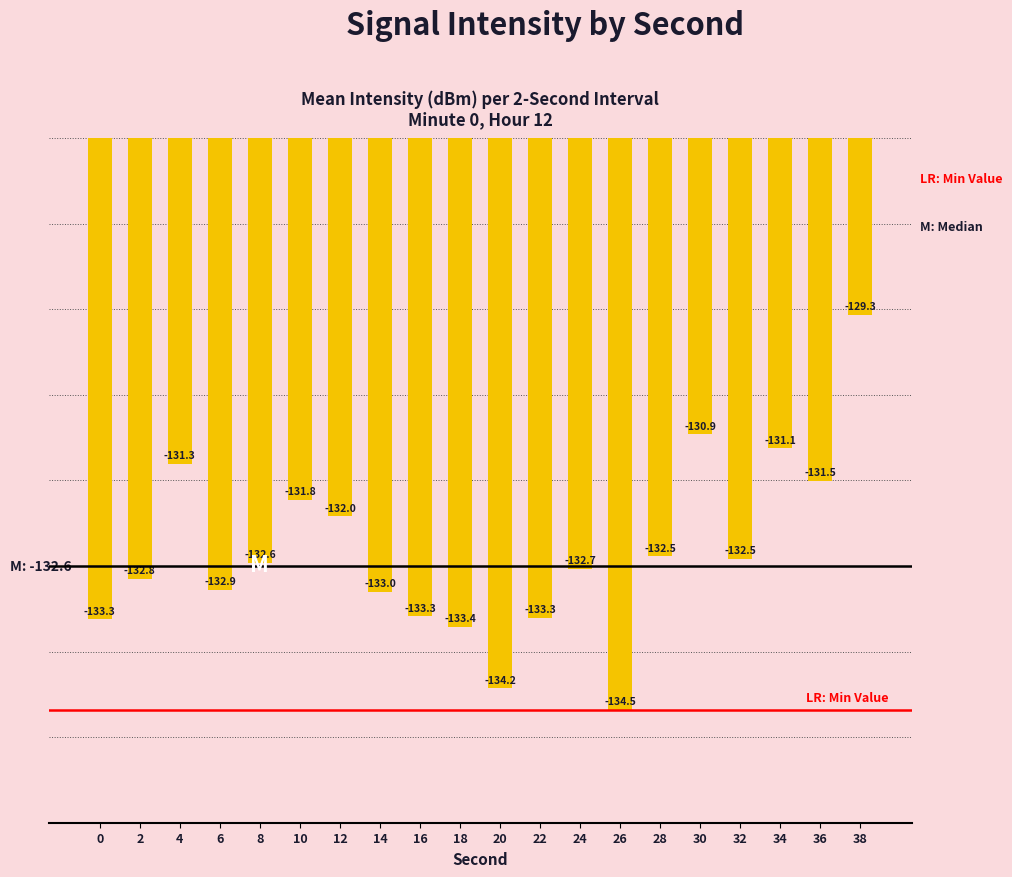

Which has a higher value, 34 or 38?

38